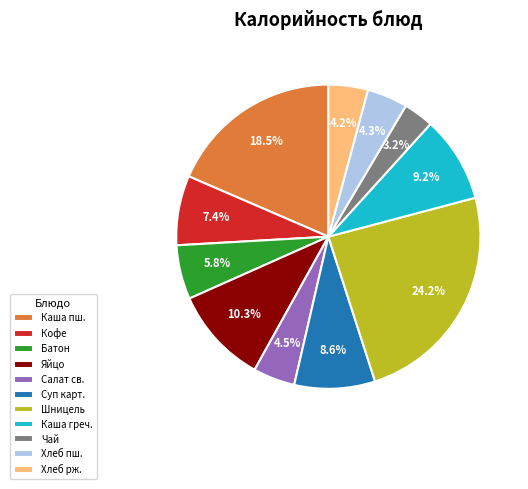

To the nearest percent, what is the average slice percentage?

9%